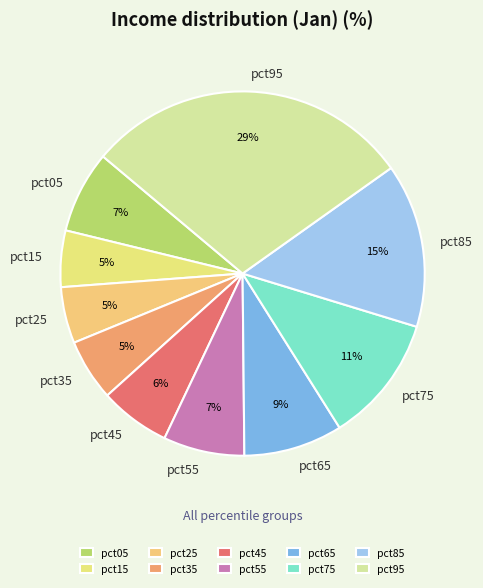

To the nearest percent, what is the difference between the largest and smallest slice percentages?

24%